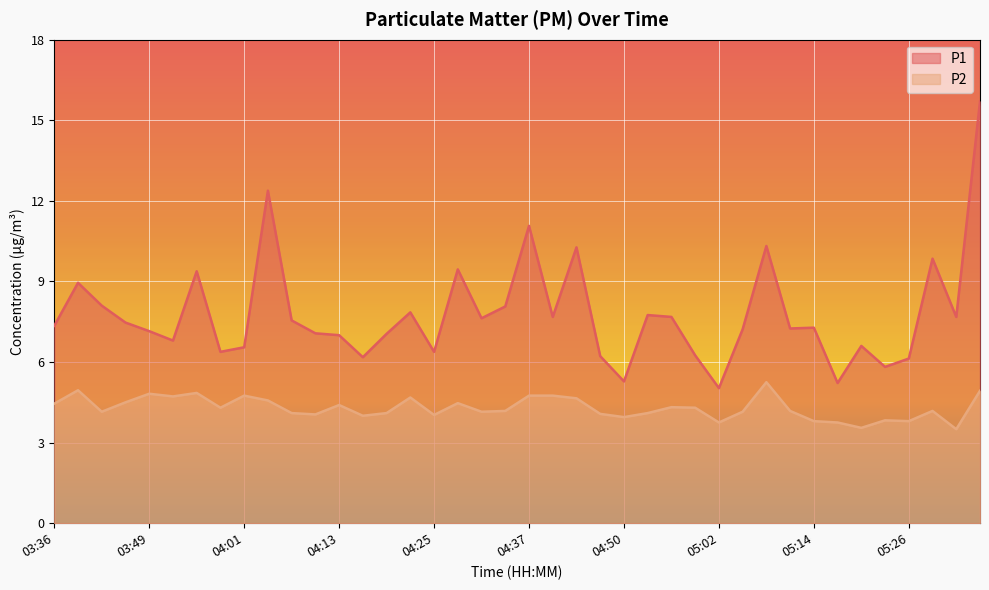

At which label does P1 reach its minimum?

05:02